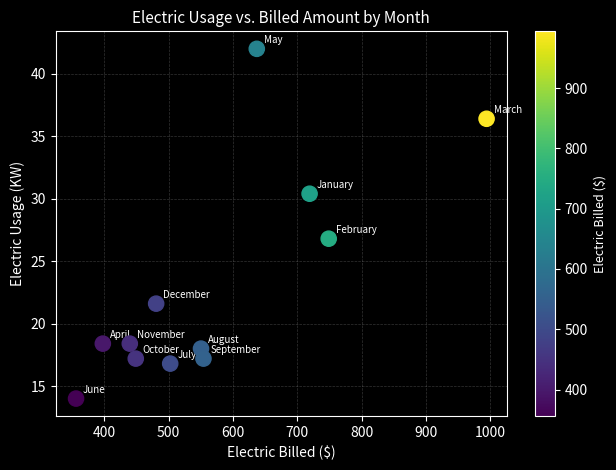

What is the average Y value?

23.1